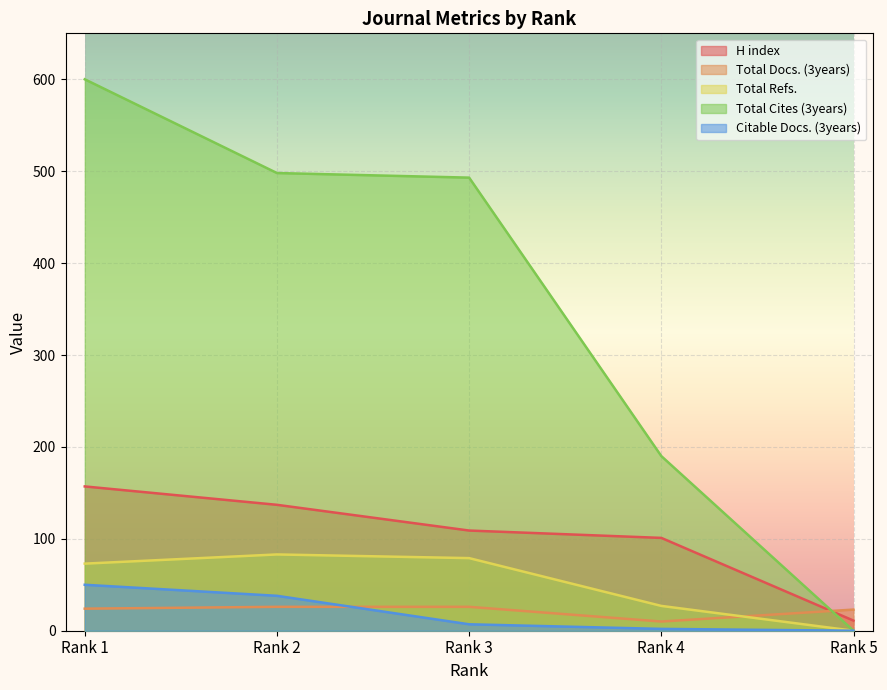

Reading right to left, transcribe all the data shown in this chart.

H index: 11	101	109	137	157
Total Docs. (3years): 23	10	26	26	24
Total Refs.: 0	27	79	83	73
Total Cites (3years): 0	190	493	498	600
Citable Docs. (3years): 0	2	7	38	50